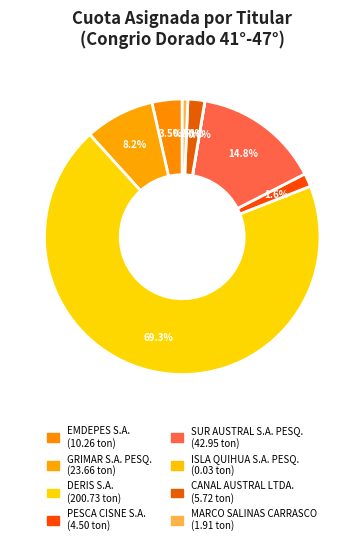

To the nearest percent, what portion does DERIS S.A. represent?

69%